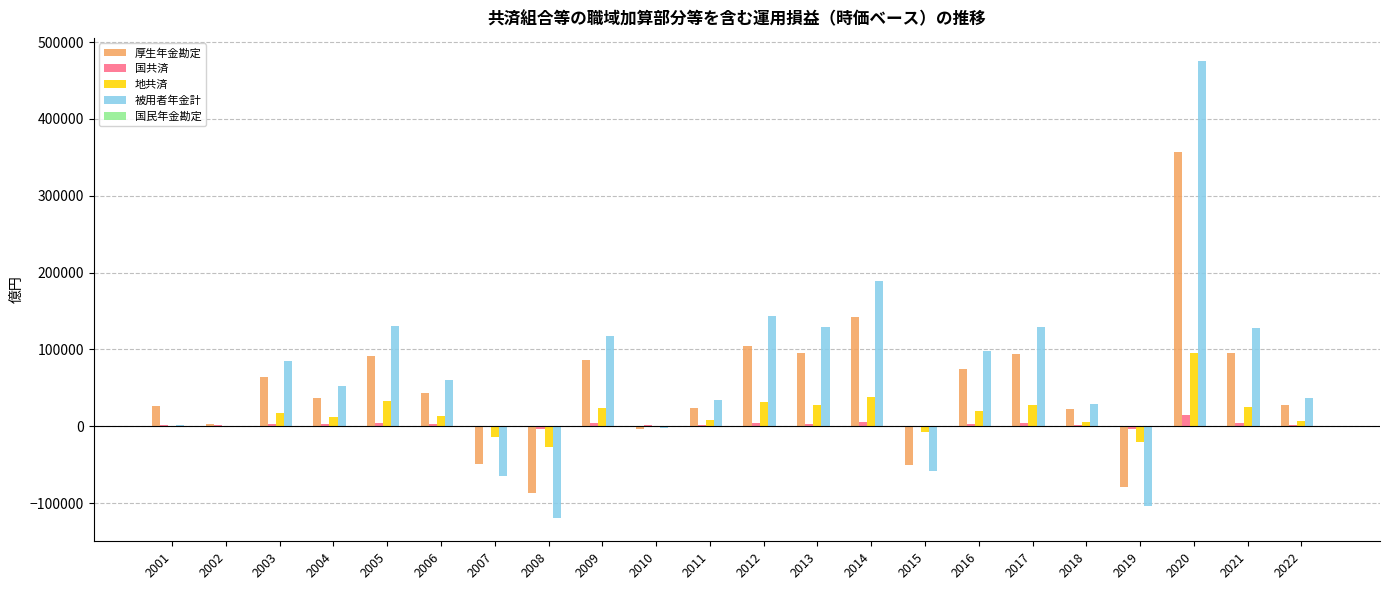

At which label does 国共済 first exceed 2503?

2003